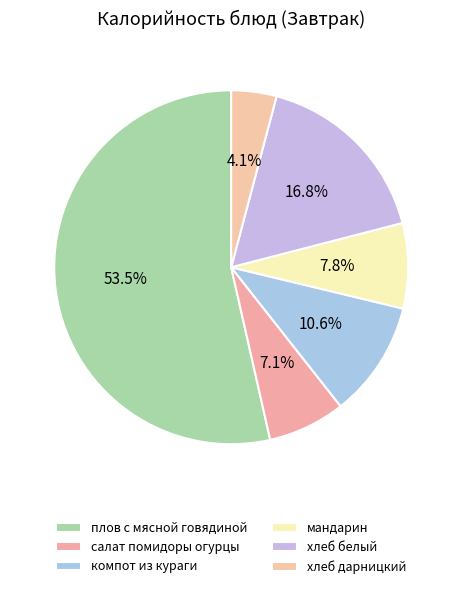

To the nearest percent, what is the difference between the хлеб дарницкий and плов с мясной говядиной slice percentages?

49%